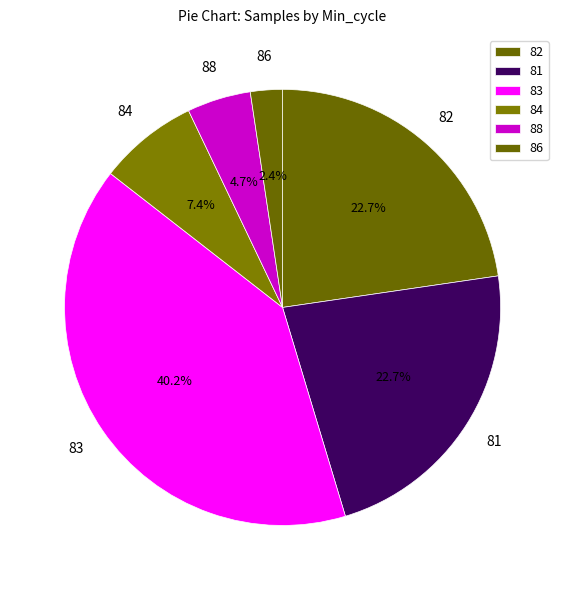

Which has a higher value, 84 or 81?

81